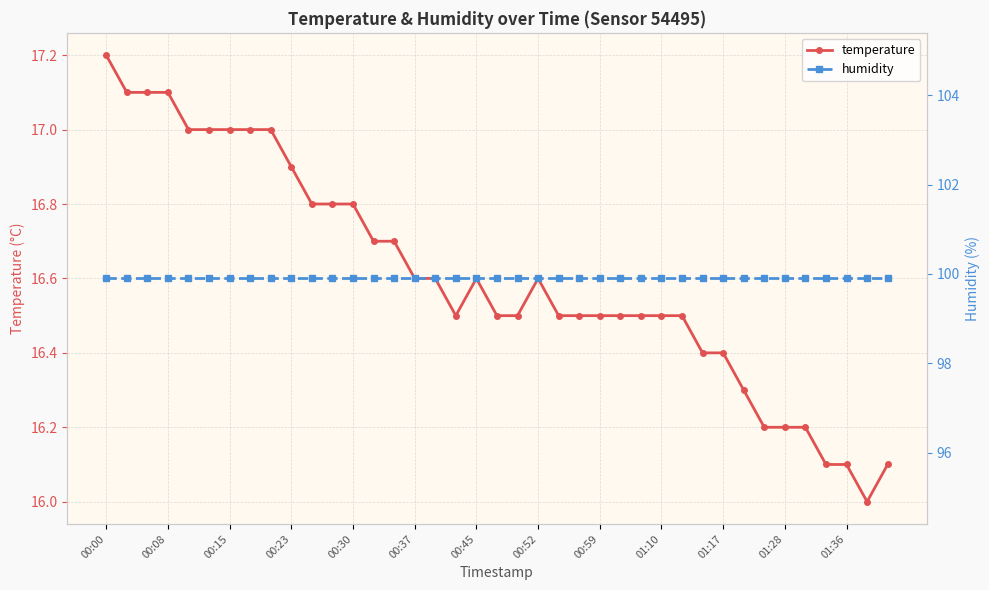

Is it true that temperature equals 27.0 at 00:59?

False